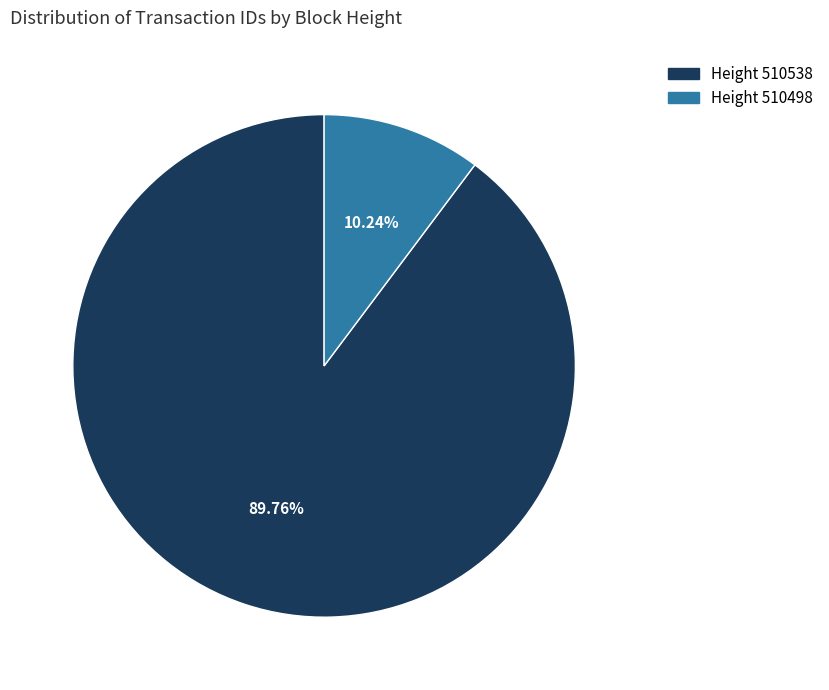

Which has a higher value, Height 510538 or Height 510498?

Height 510538